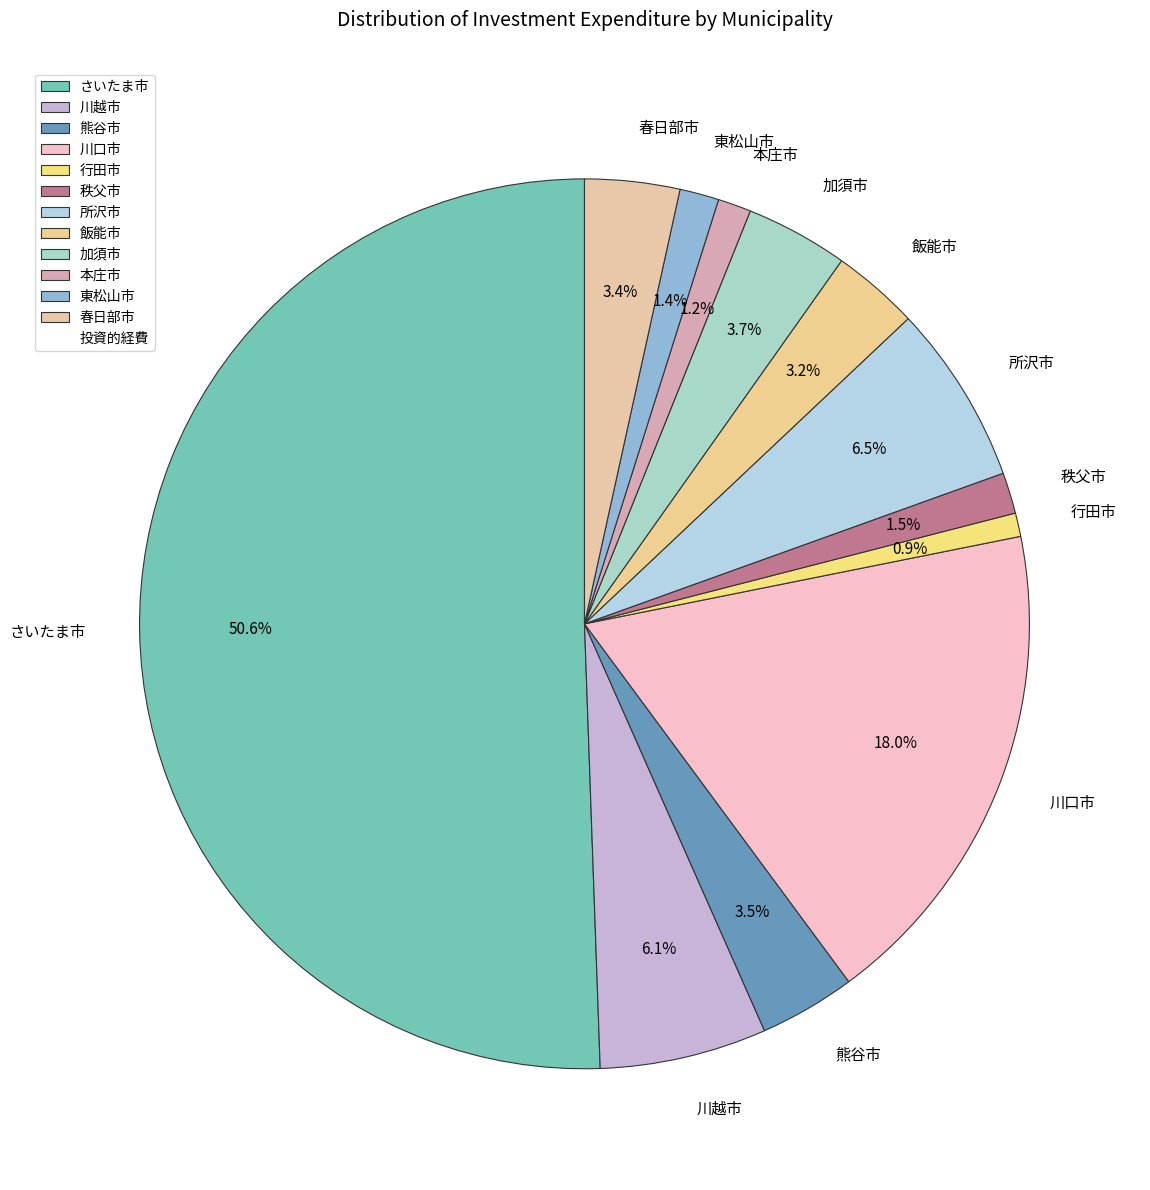

What is the majority slice?

さいたま市